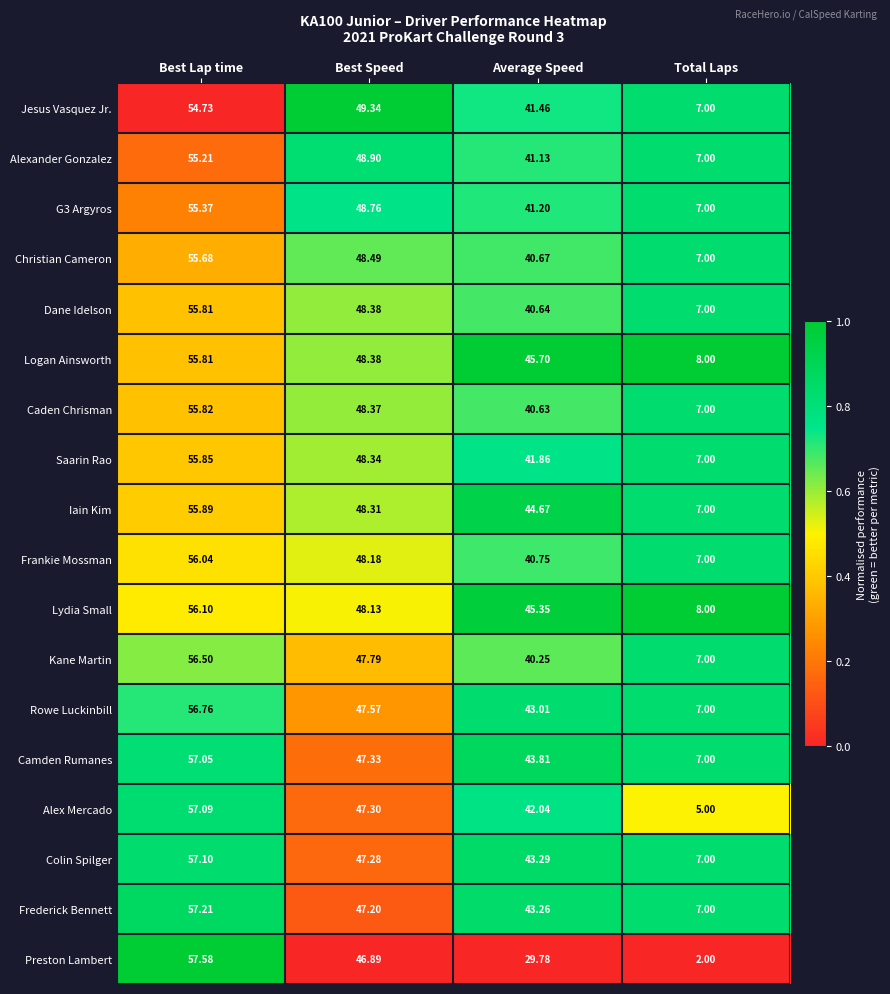

Which series has the widest spread of values?

Preston Lambert